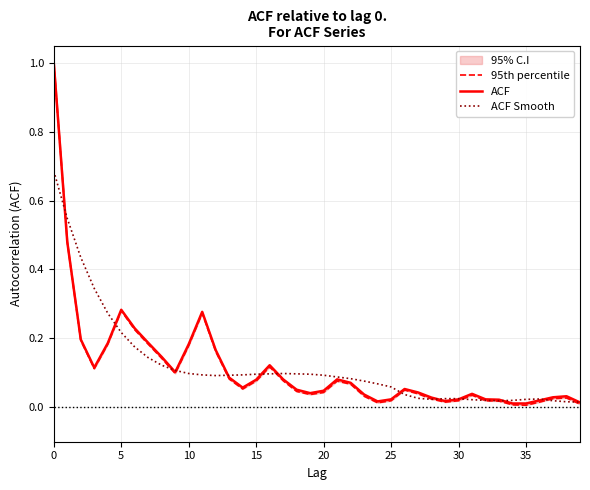

What is the sum of all ACF values?

4.7